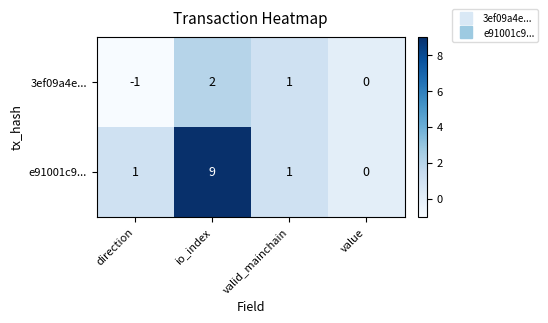

Where is 3ef09a4e... nearest to the value 0?

value